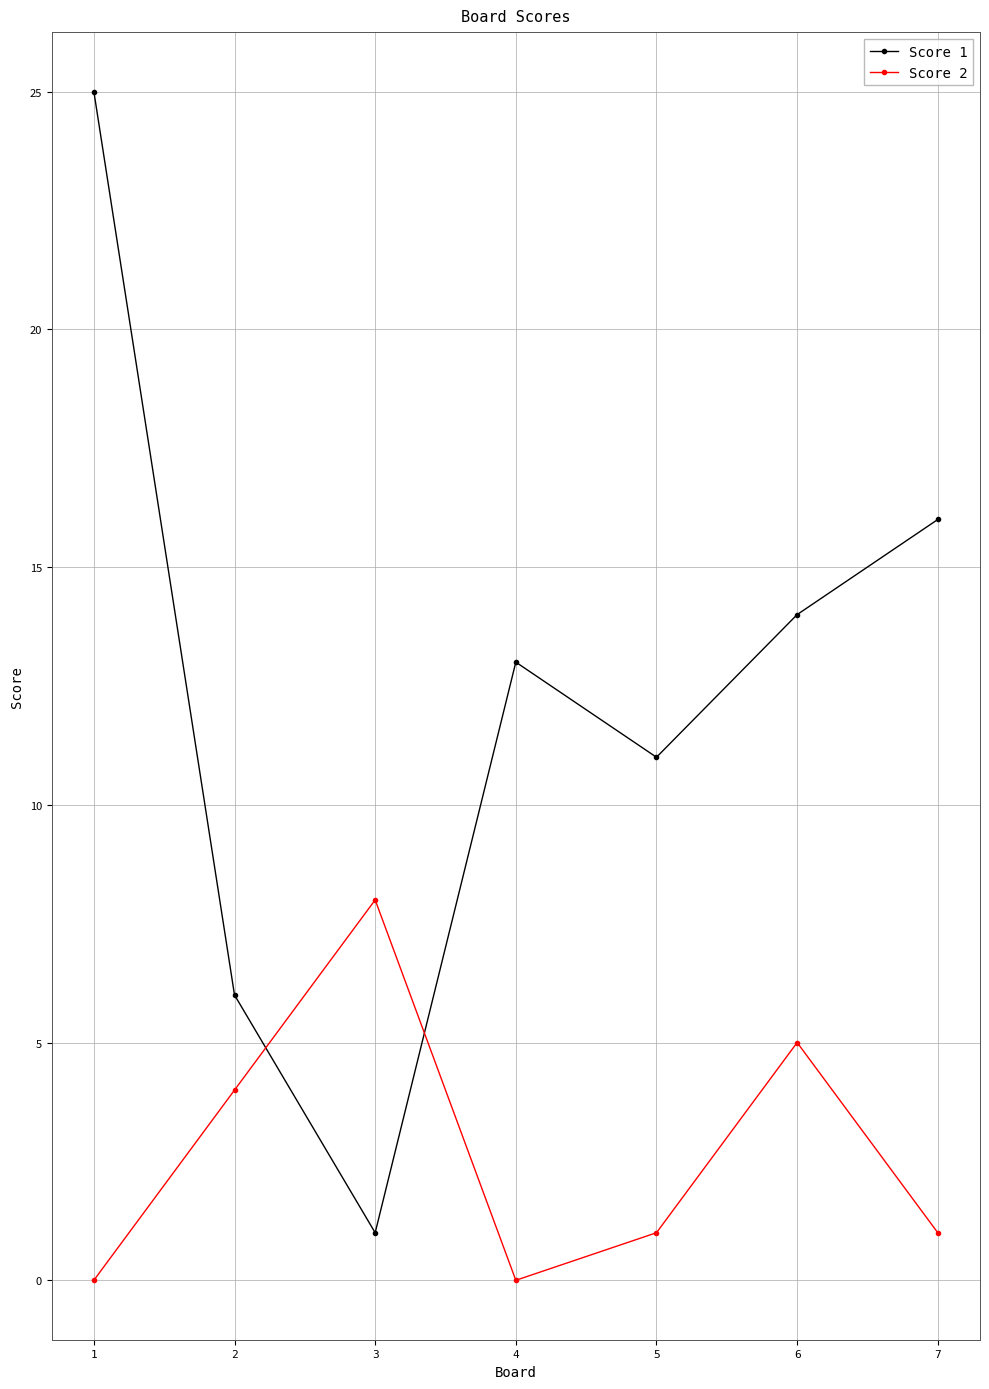

The Score 1 series shows 10 at 7. True or false?

False